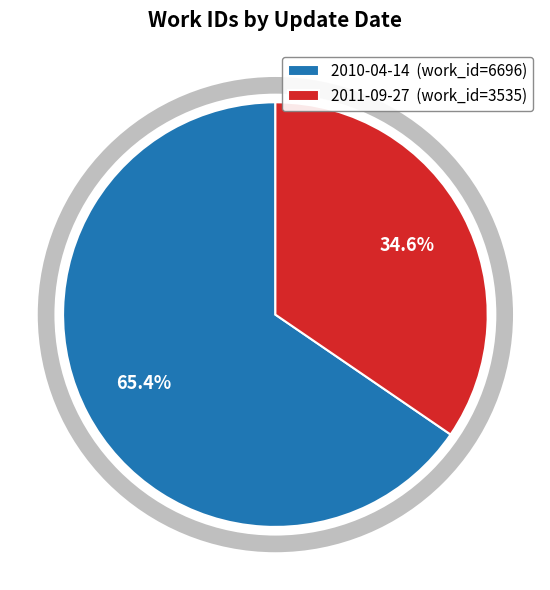

What is the largest slice in the pie chart?

2010-04-14